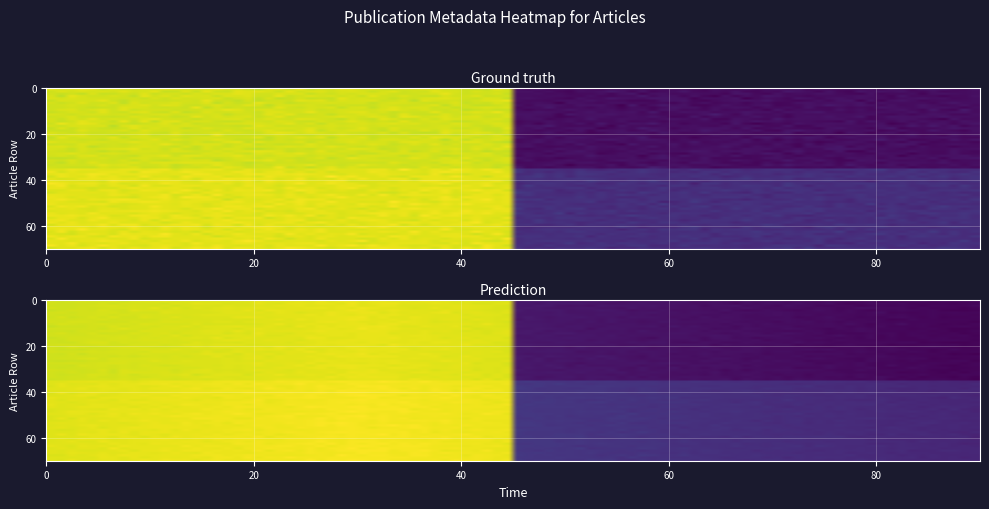

Is it true that Electrochemotherapy_2022 equals 56 at 0?

False